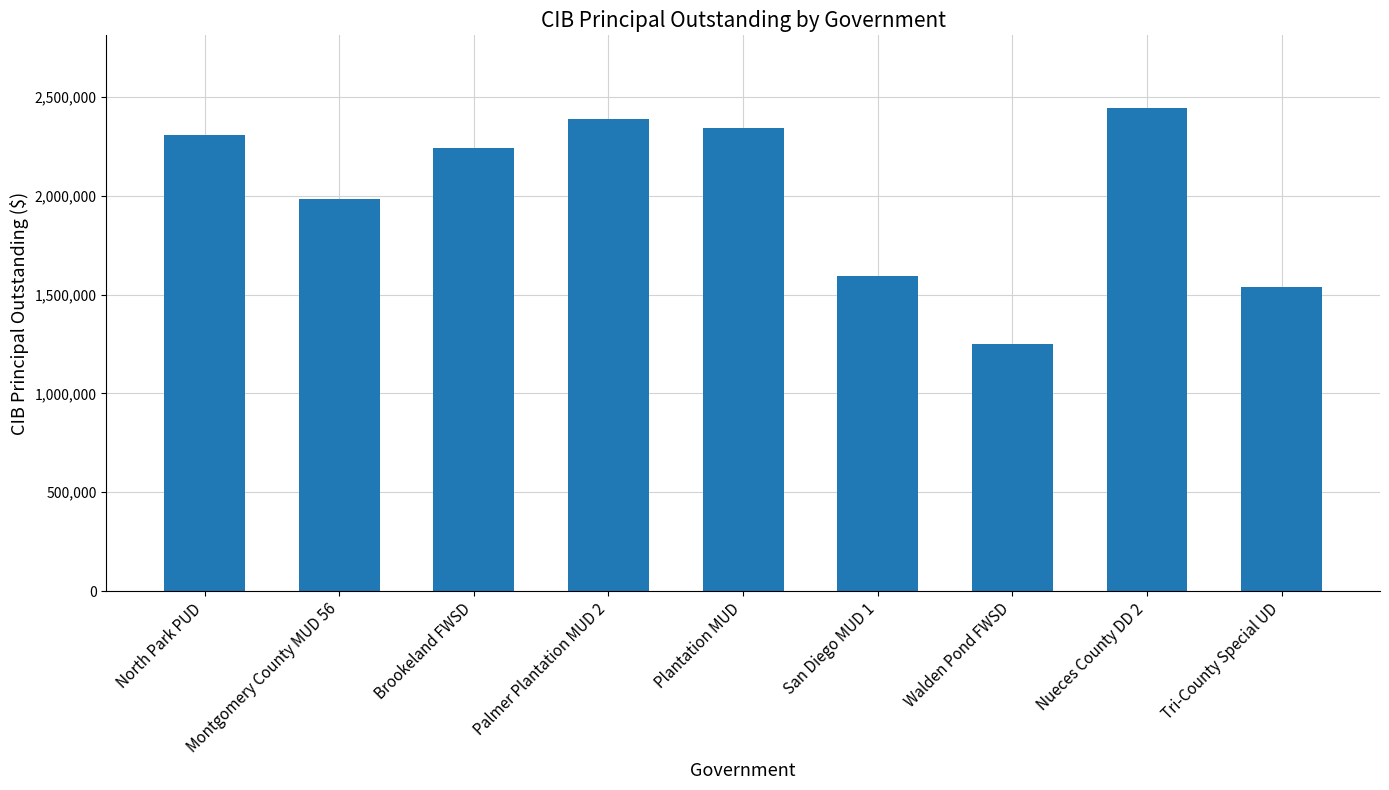

How many bars are there in total?

9